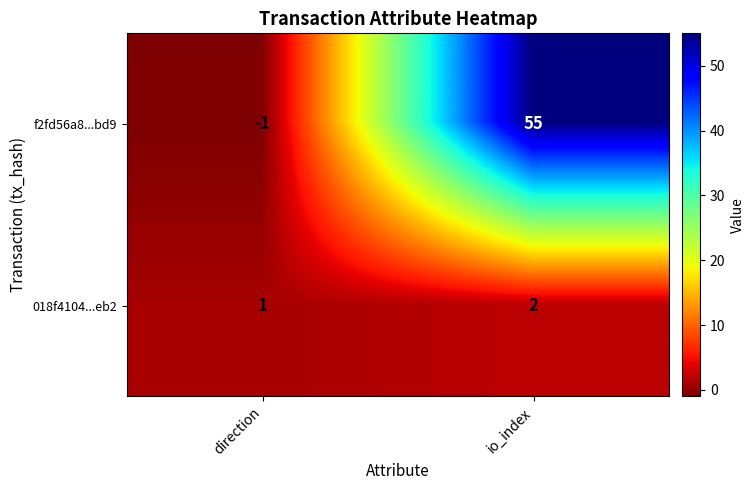

Which series changed the most between direction and io_index?

f2fd56a8...bd9